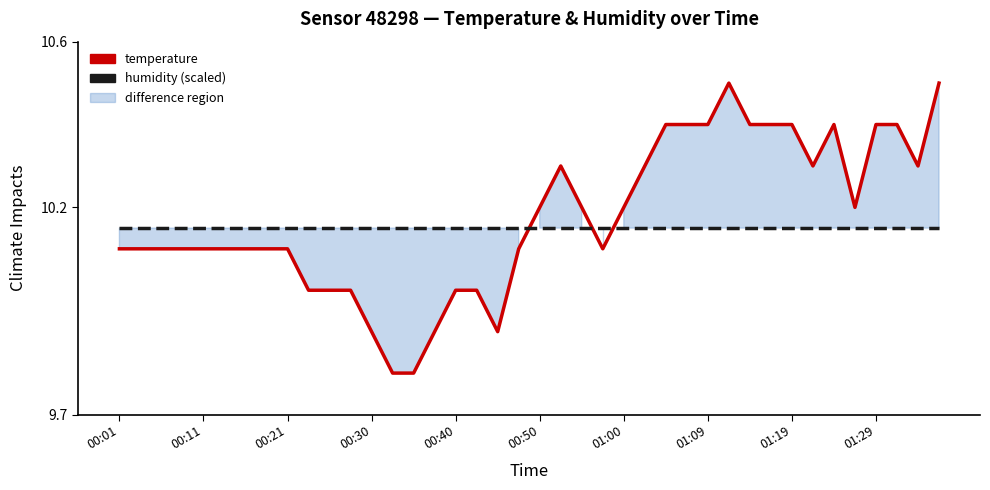

True or false: temperature has a value of 15.5 at 01:19.

False